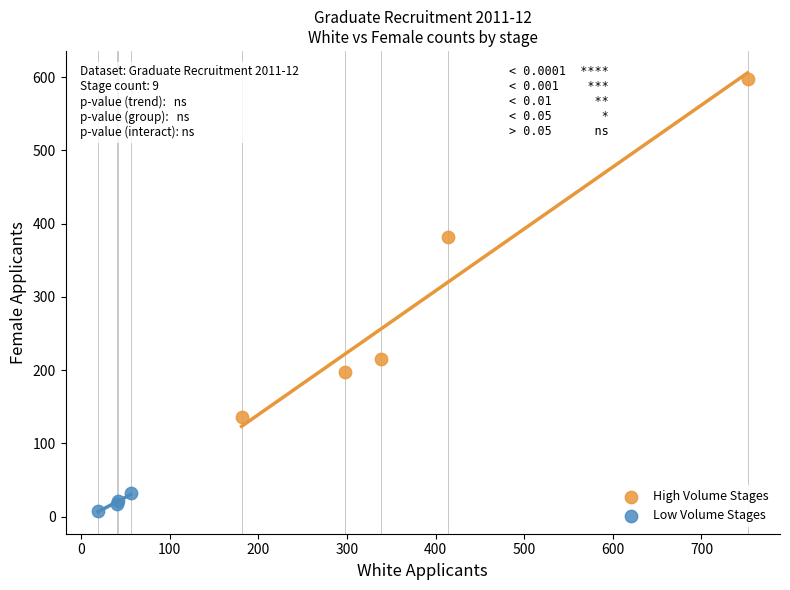

Which series contains the lowest Y value?

Low Volume Stages